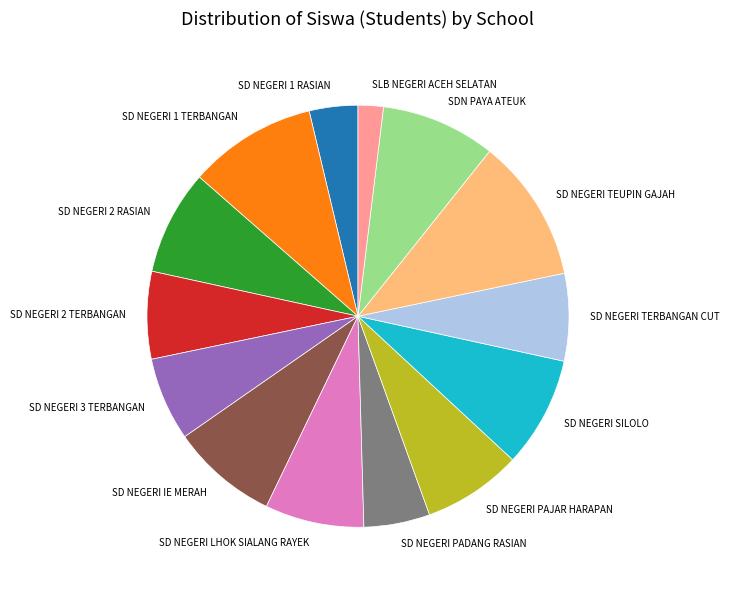

Which has a higher value, SD NEGERI 2 RASIAN or SD NEGERI PADANG RASIAN?

SD NEGERI 2 RASIAN